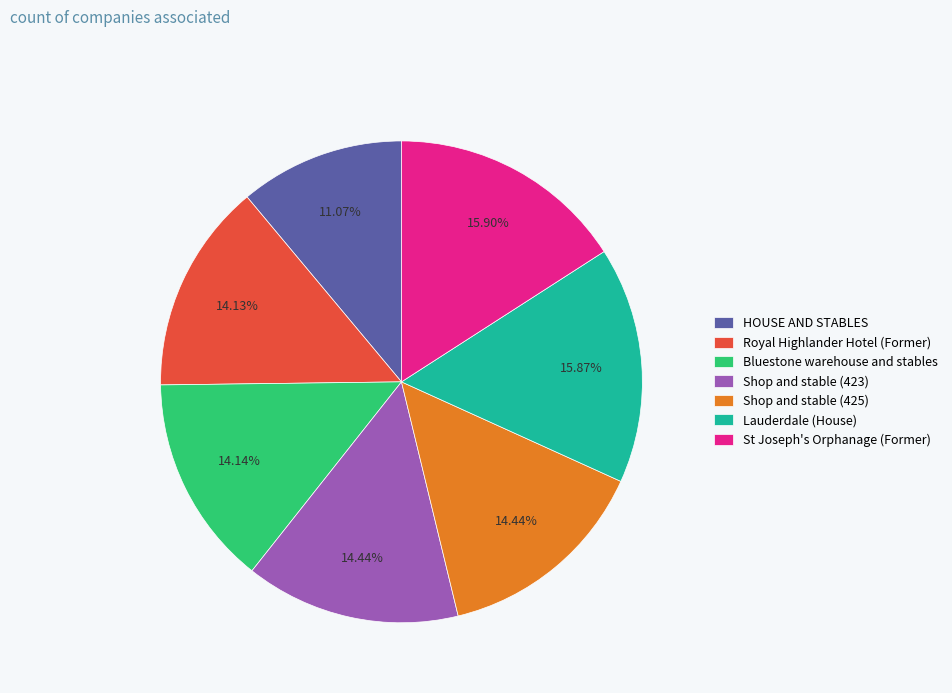

Does Royal Highlander Hotel (Former) account for over 50% of the chart?

No